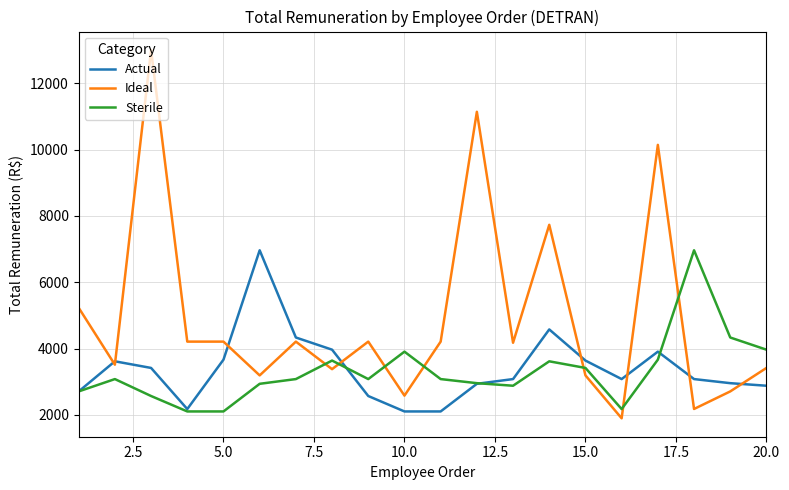

True or false: Sterile and Ideal cross at least once.

True